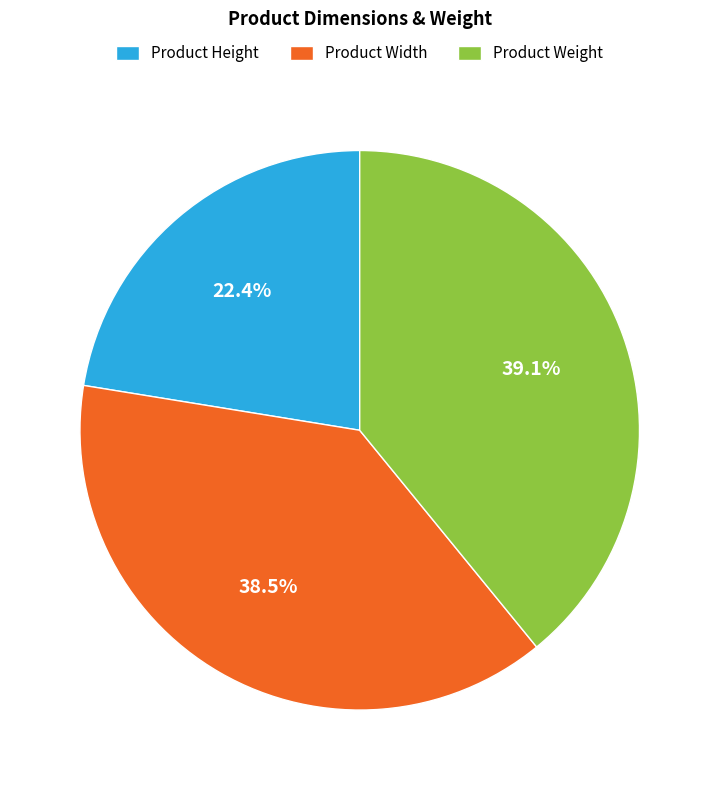

True or false: Product Weight accounts for 46% of the total.

False